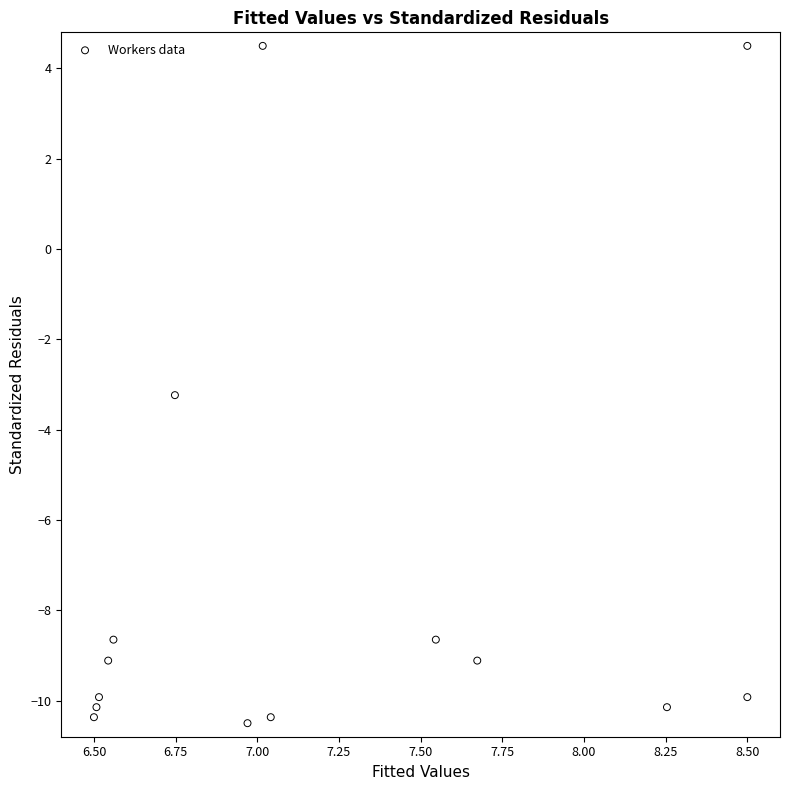

What is the range of Y values (max minus min)?

15.0